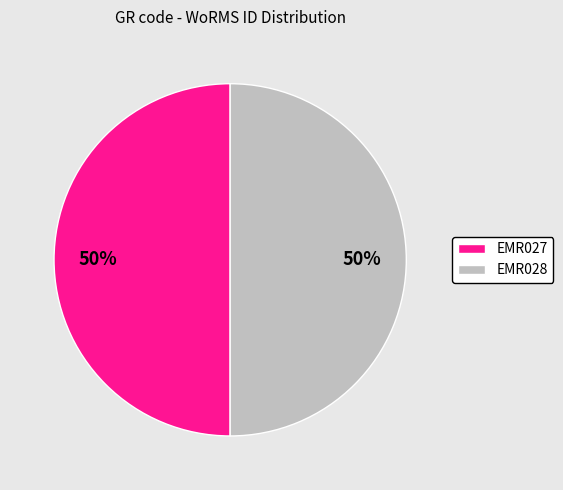

Approximately how many times larger is the value at EMR027 compared to EMR028?

1.0